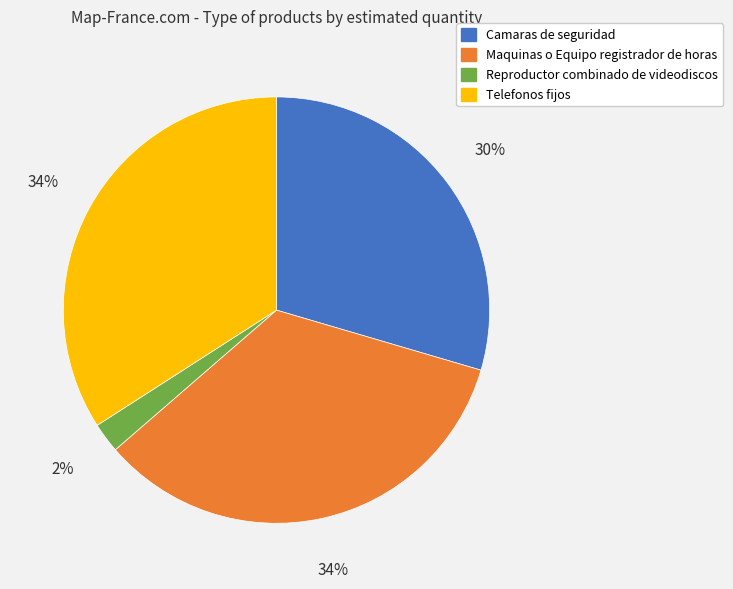

How many segments does this pie chart have?

4